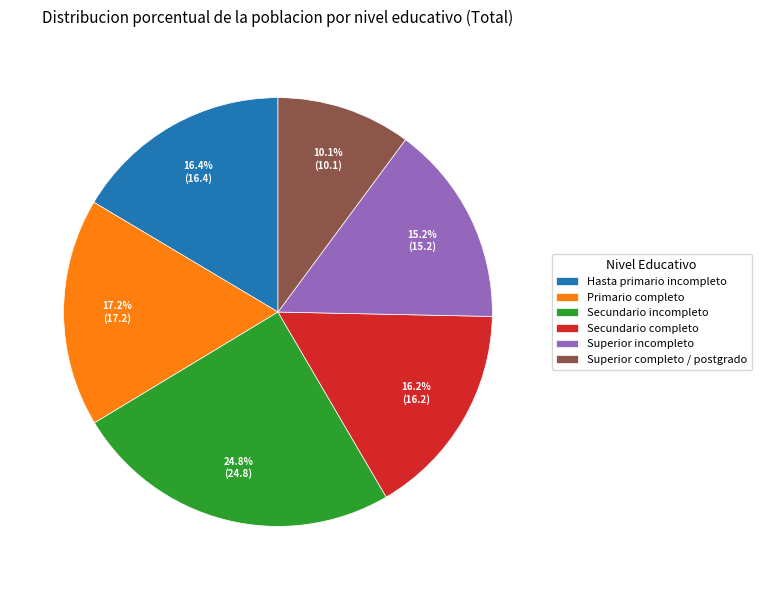

What percentage is NOT represented by Secundario completo?

83.8%